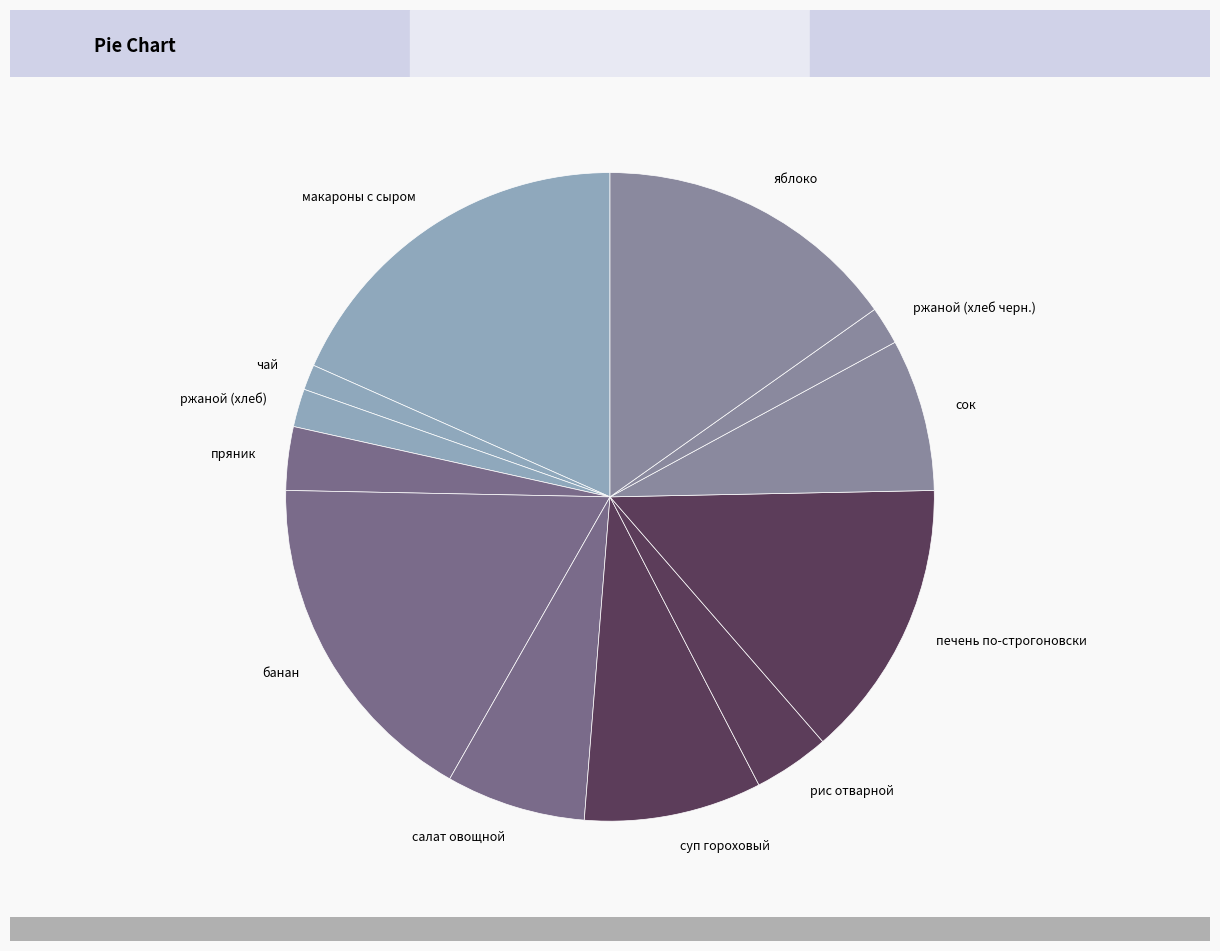

Does салат овощной account for over 50% of the chart?

No